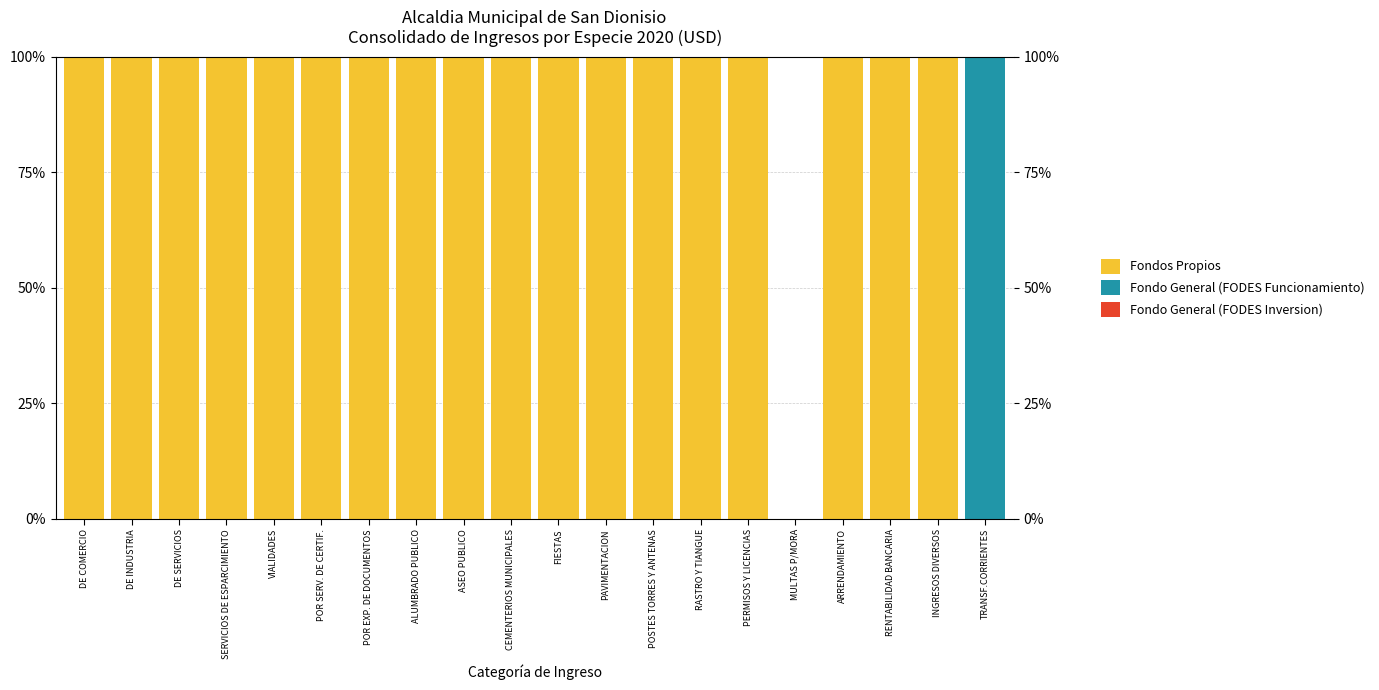

Reading right to left, transcribe all the data shown in this chart.

Fondos Propios: 0	100	100	100	0	100	100	100	100	100	100	100	100	100	100	100	100	100	100	100
Fondo General (FODES Funcionamiento): 100	0	0	0	0	0	0	0	0	0	0	0	0	0	0	0	0	0	0	0
Fondo General (FODES Inversion): 0	0	0	0	0	0	0	0	0	0	0	0	0	0	0	0	0	0	0	0